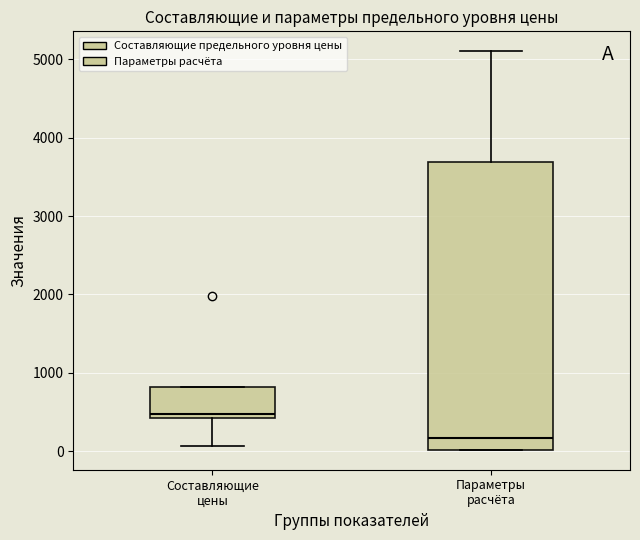

Which box is the tallest, from its lower edge to its upper edge?

Параметры расчёта